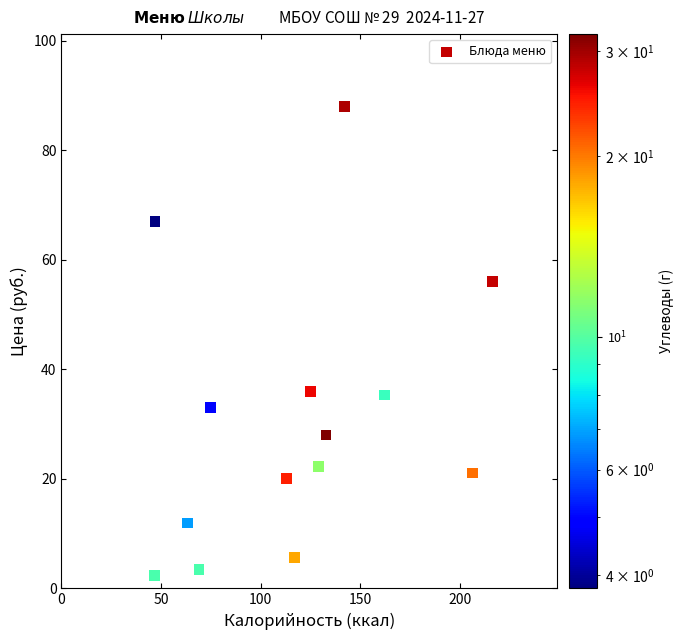

What is the range of X values (max minus min)?

169.7